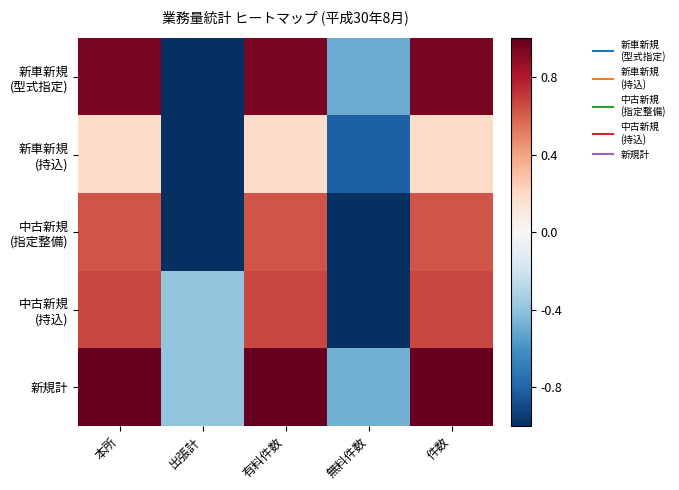

What is the smallest value displayed?

-1.0